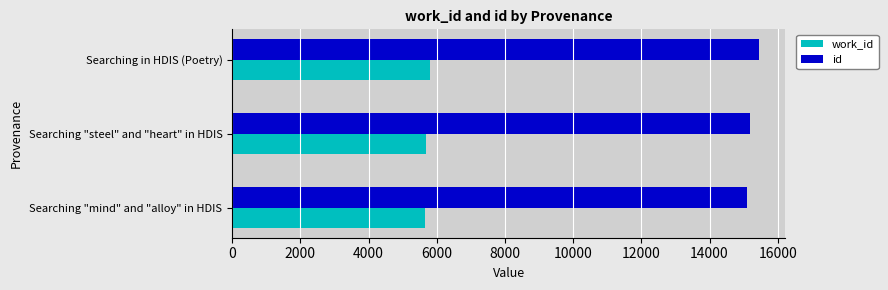

The id series shows 7359 at Searching "mind" and "alloy" in HDIS. True or false?

False